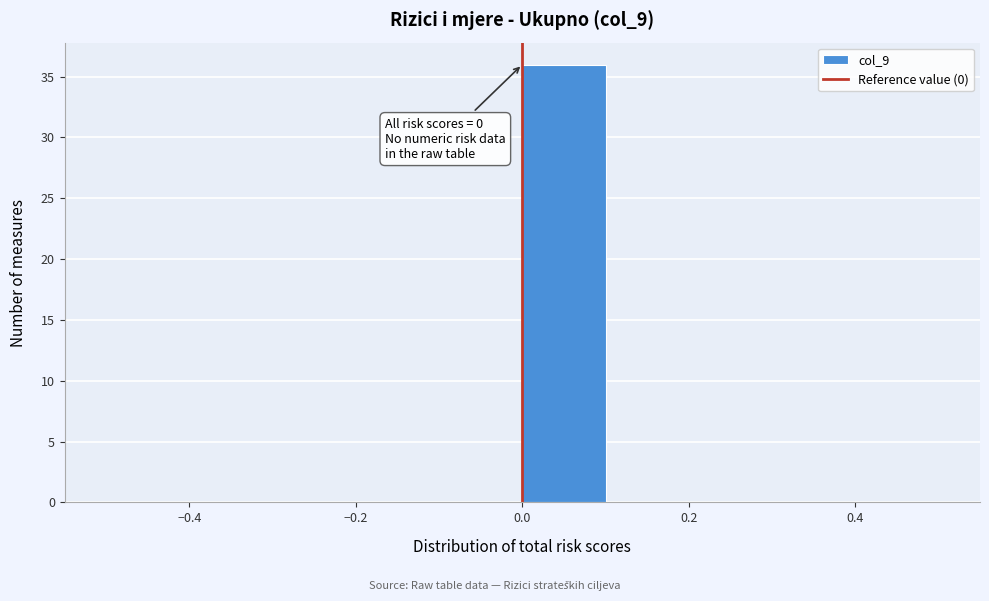

Which range on the x-axis has the tallest bar?

0.0 to 0.1